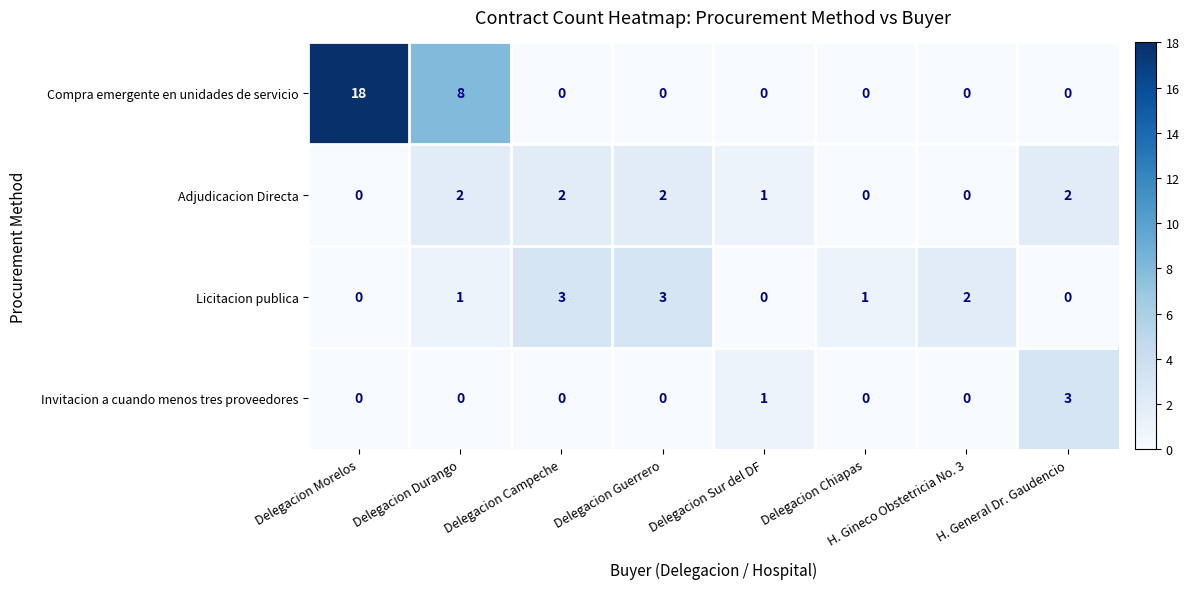

How many Licitacion publica values are between 0 and 3?

8